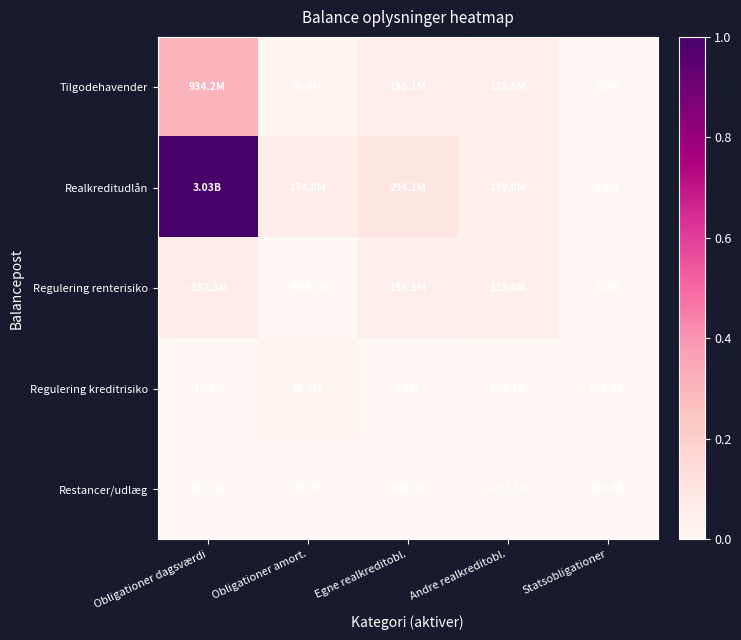

At which category is the sum across all series the highest?

Obligationer dagsværdi